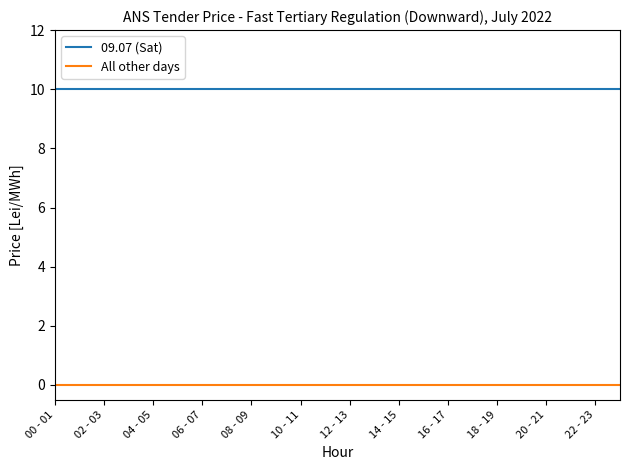

List the series in order of their overall mean, highest first.

09.07 (Sat), All other days